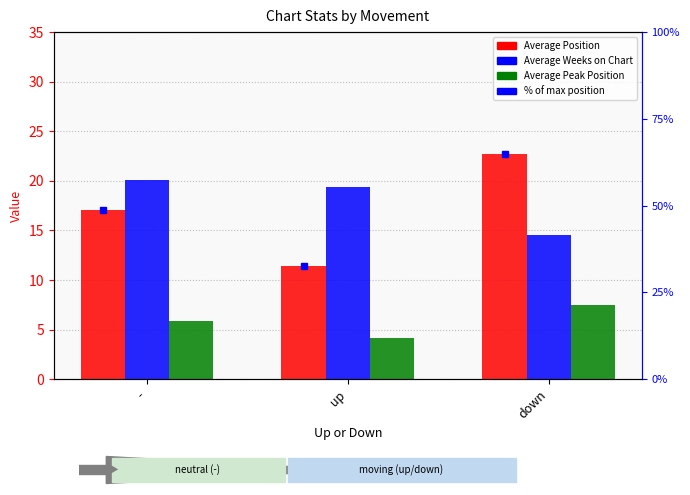

True or false: Average Position has a value of 11.3 at down.

False